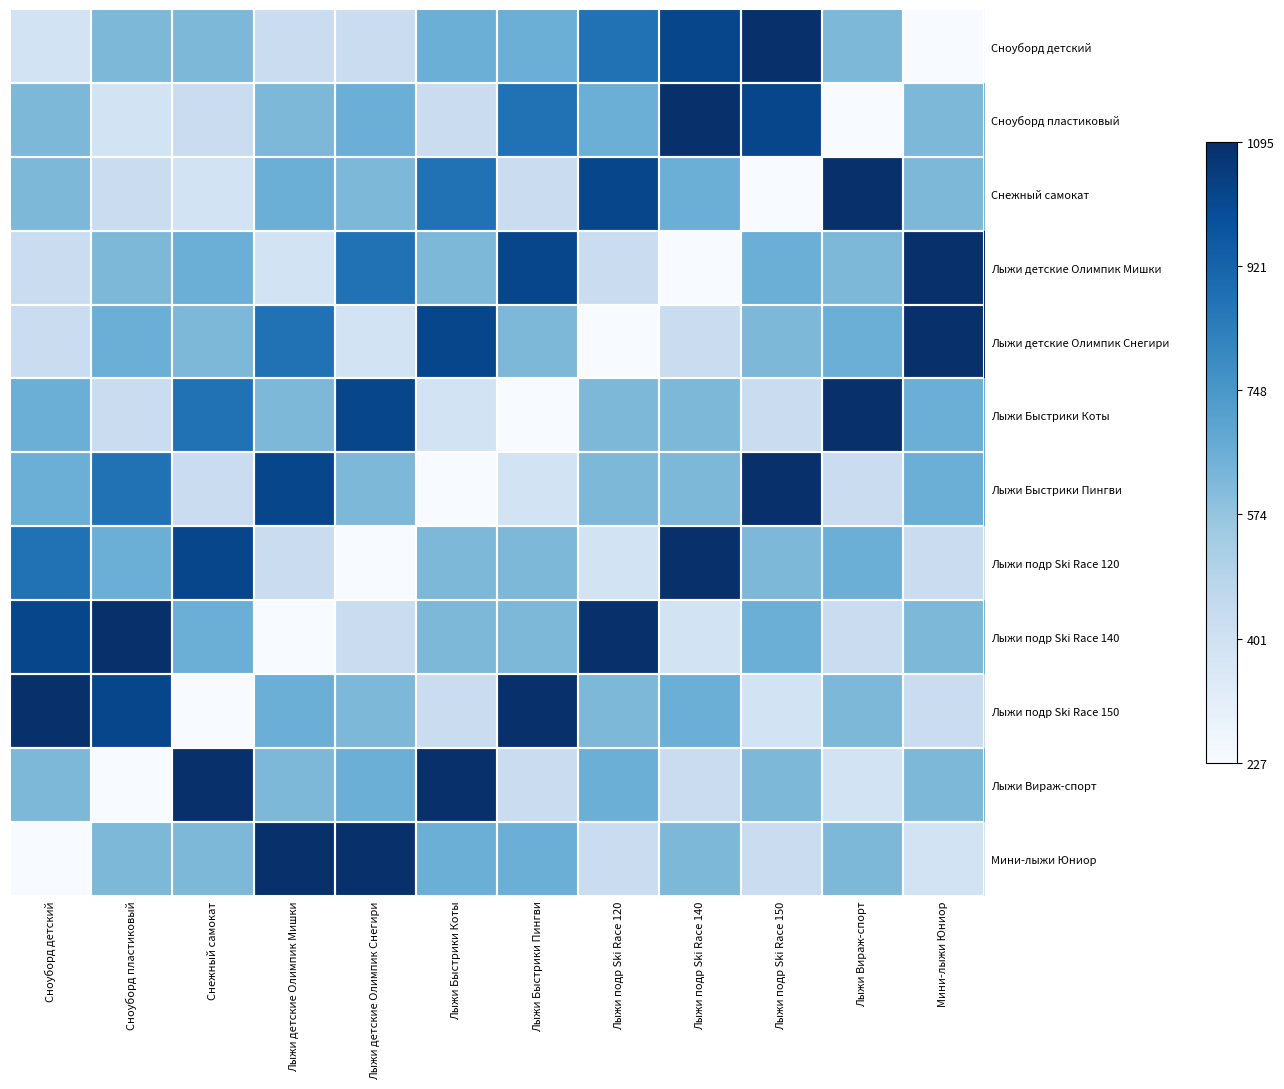

What is the greatest value displayed?

1095.0